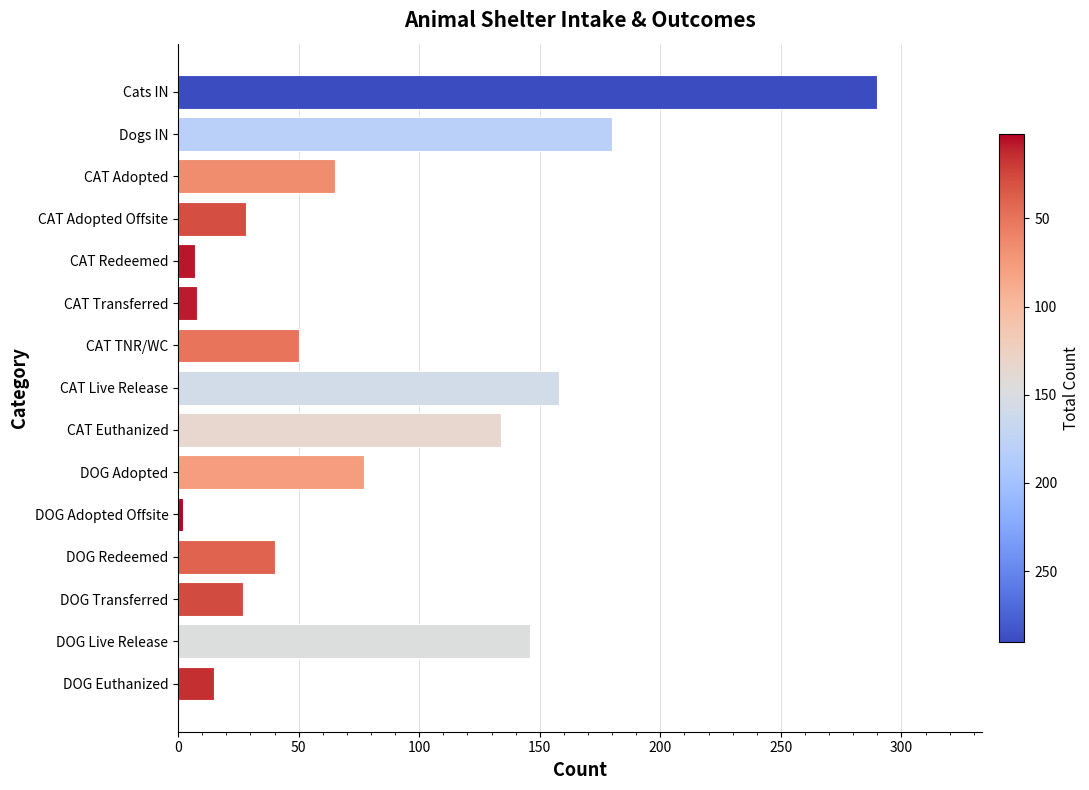

What is the greatest value displayed?

290